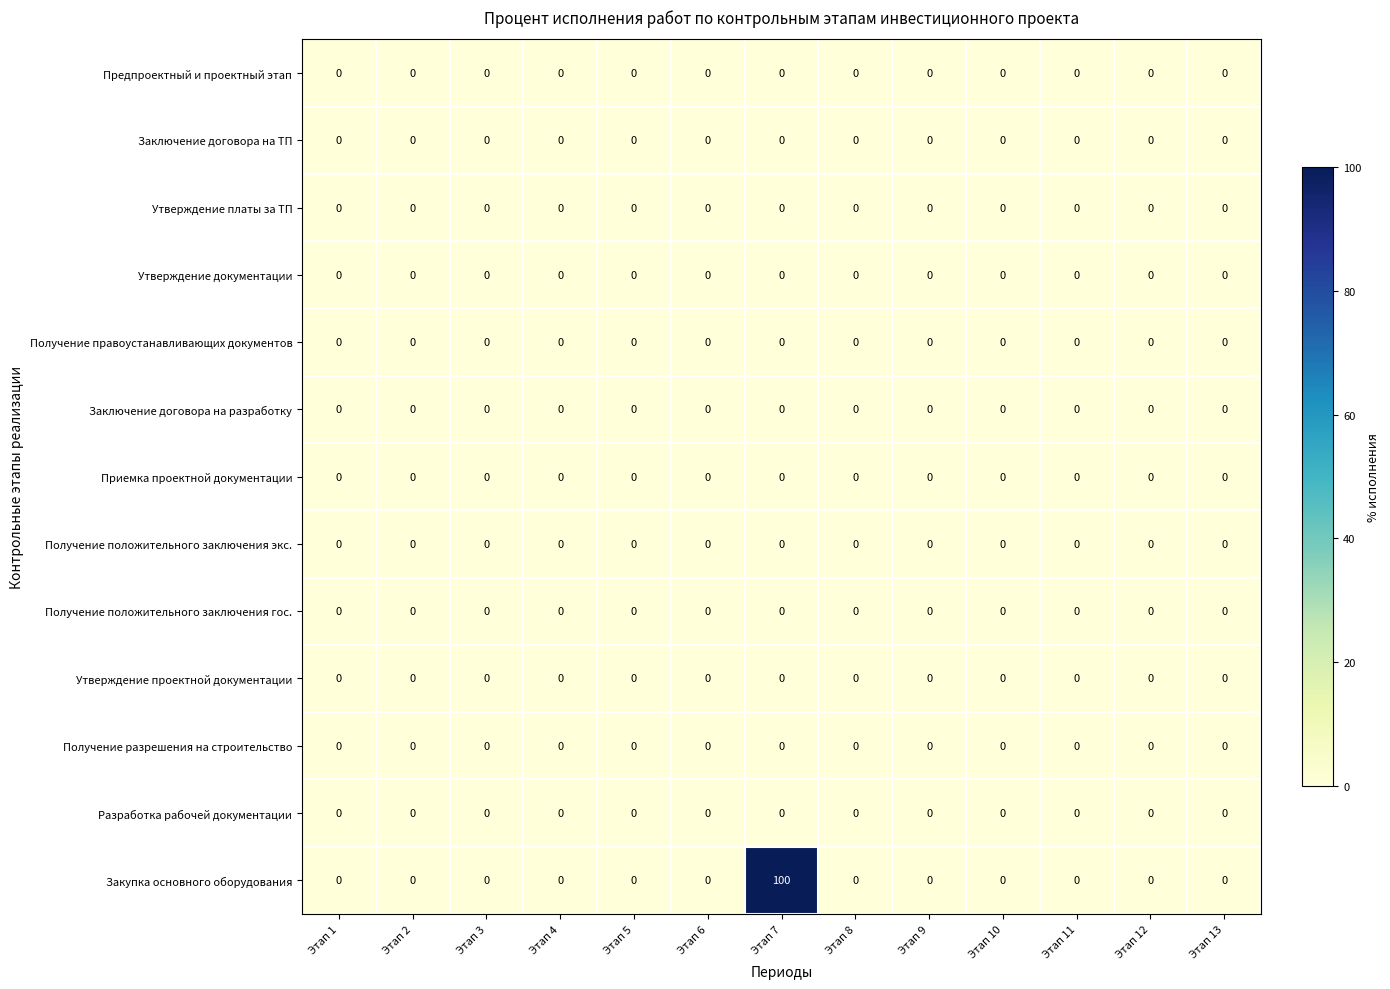

Which series has the largest range (max minus min)?

Закупка основного оборудования